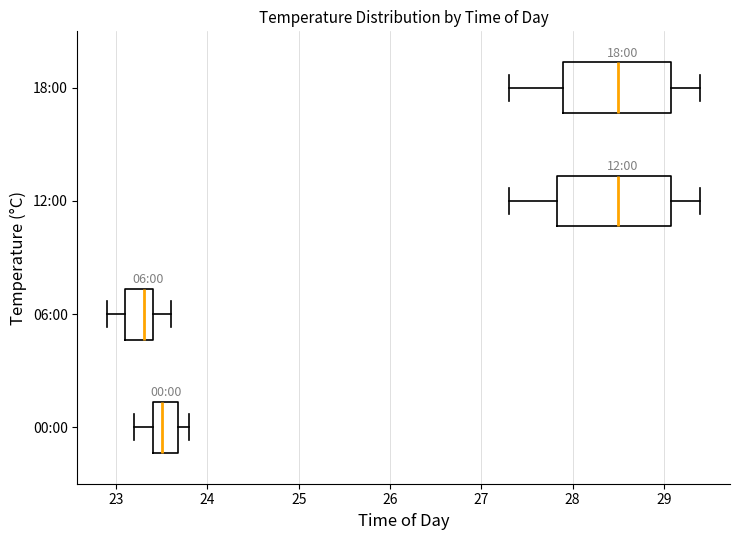

Reading bottom to top, transcribe this box plot: for each box, give where its median line is, the range the box spans, and where its two whiskers end, as read against the x-axis. The values are not printed on the chart, so give them approximately, as read against the axis.

00:00: median 23.5, box 23.4 to 23.7, whiskers 23.2 to 23.8
06:00: median 23.3, box 23.1 to 23.4, whiskers 22.9 to 23.6
12:00: median 28.5, box 27.8 to 29.1, whiskers 27.3 to 29.4
18:00: median 28.5, box 27.9 to 29.1, whiskers 27.3 to 29.4